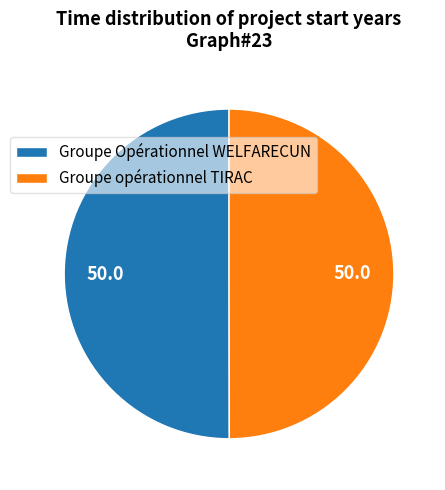

Combined, do Groupe opérationnel TIRAC and Groupe Opérationnel WELFARECUN account for over 50%?

Yes